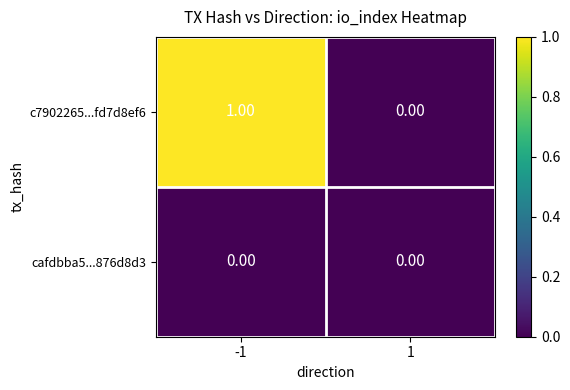

Between -1 and 1, which series saw the biggest shift?

c7902265...fd7d8ef6